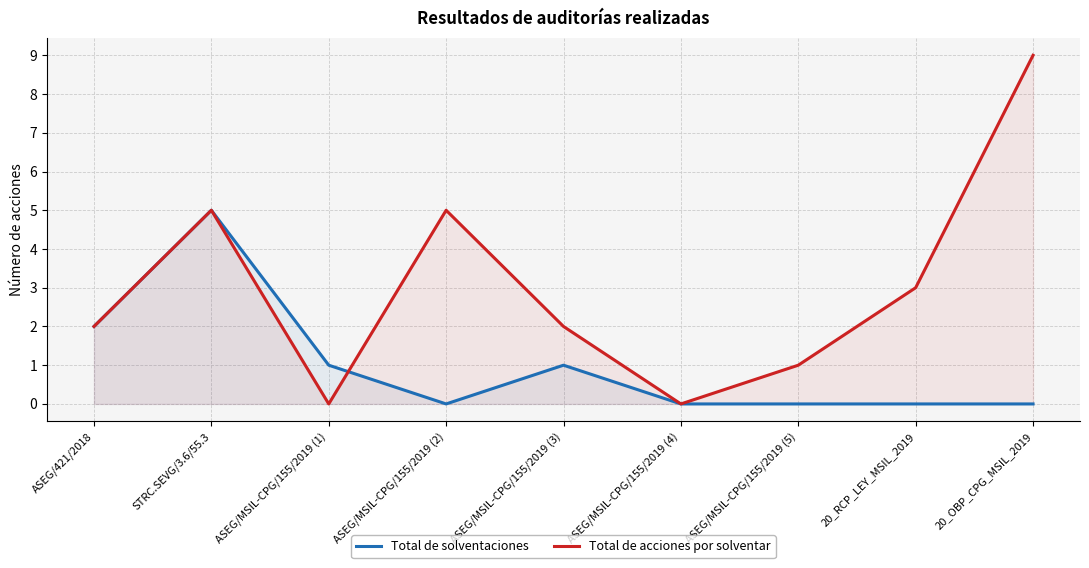

At how many categories does at least one series exceed 1?

6